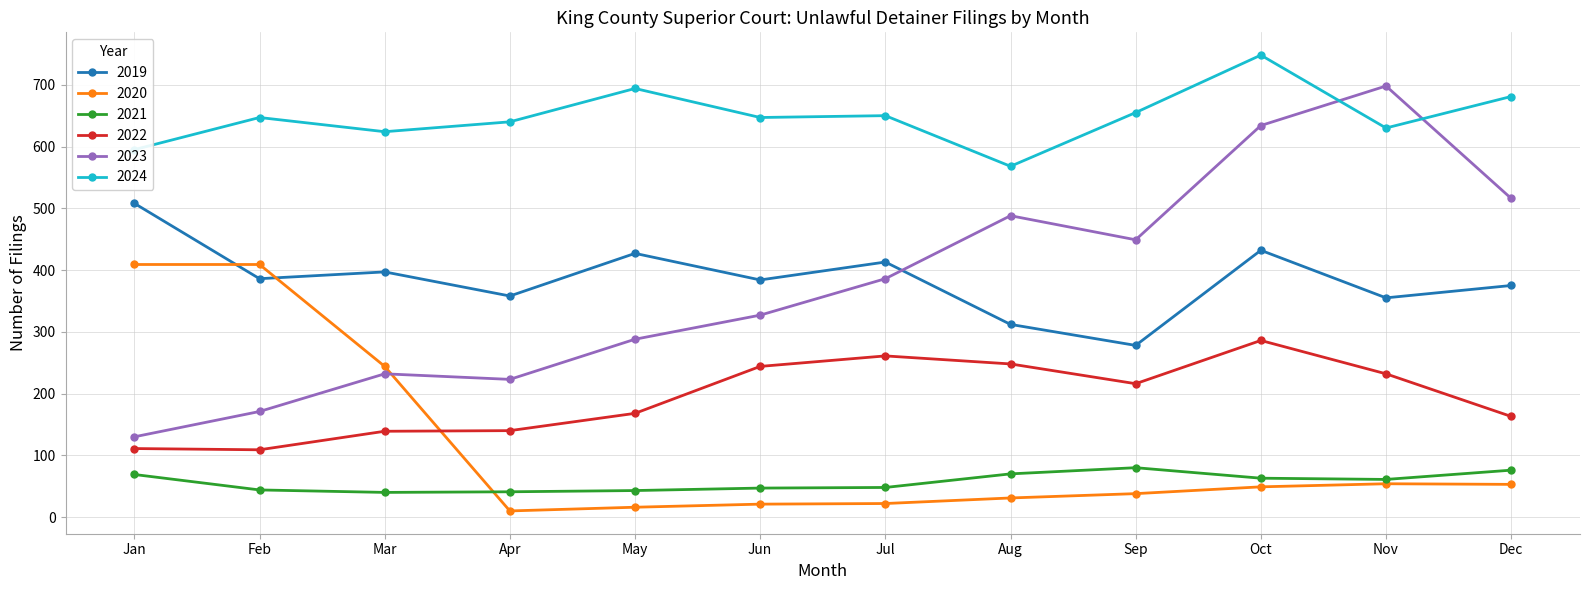

Which series changed the most between Jan and Jun?

2020